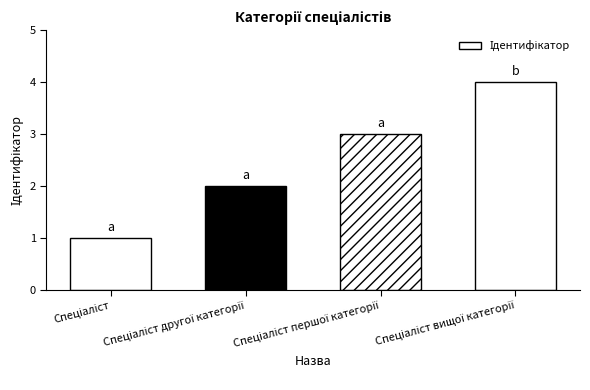

What is the greatest value displayed?

4